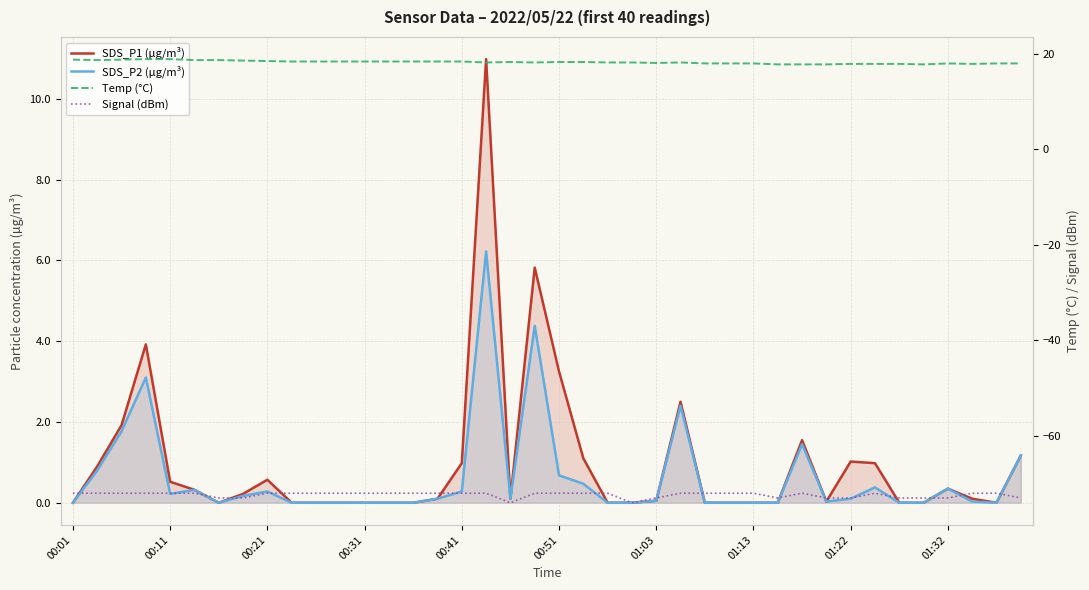

Where is SDS_P1 (µg/m³) nearest to the value 5?

19